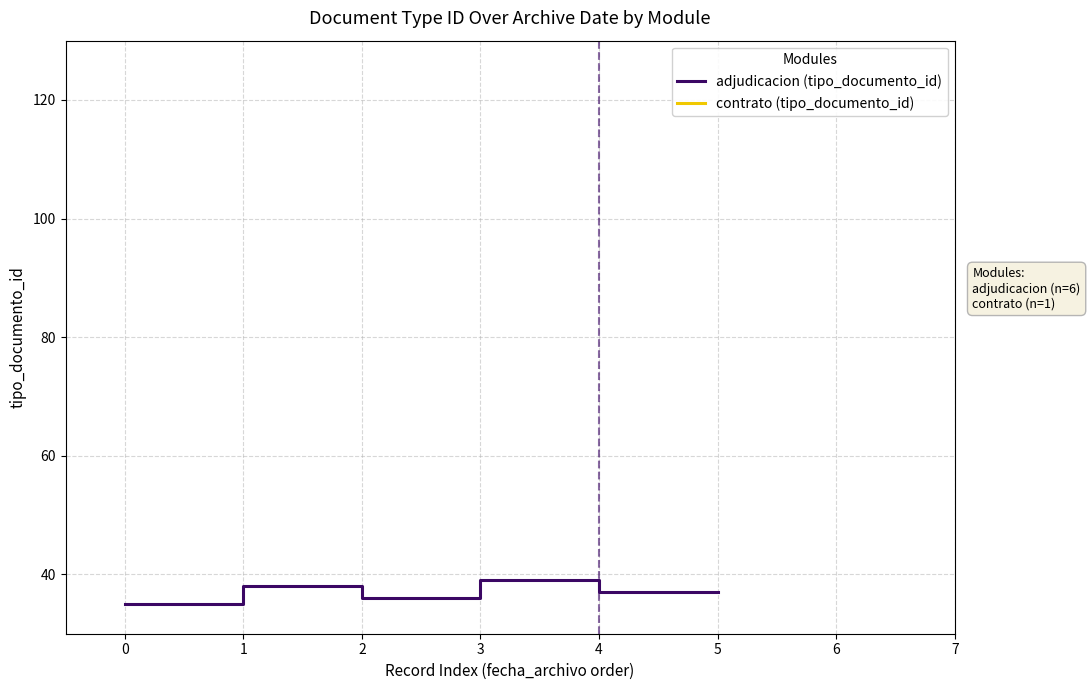

How many lines are shown in the chart?

1